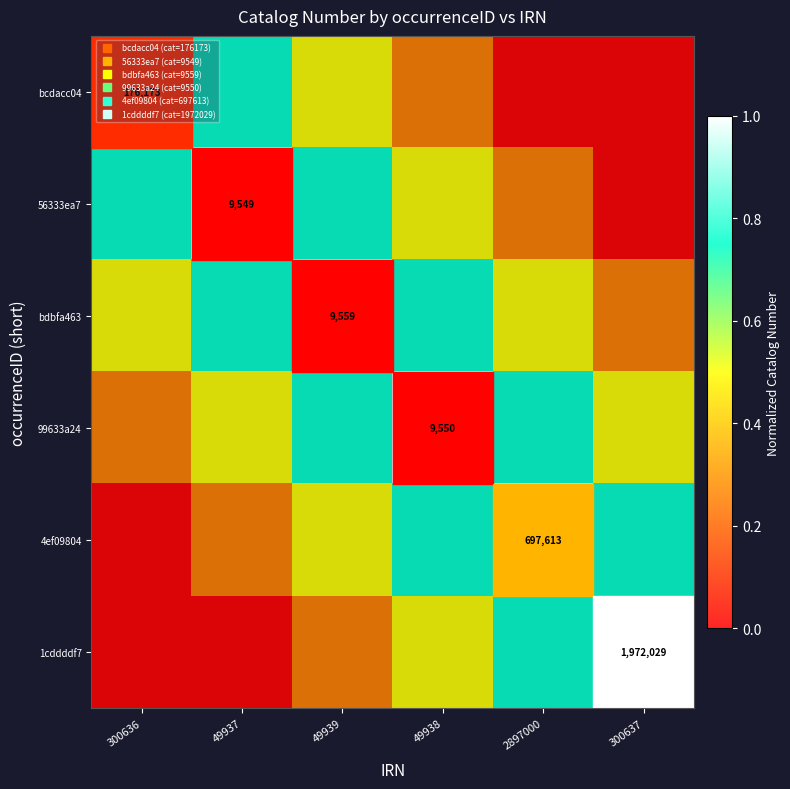

How many series are shown in this chart?

6